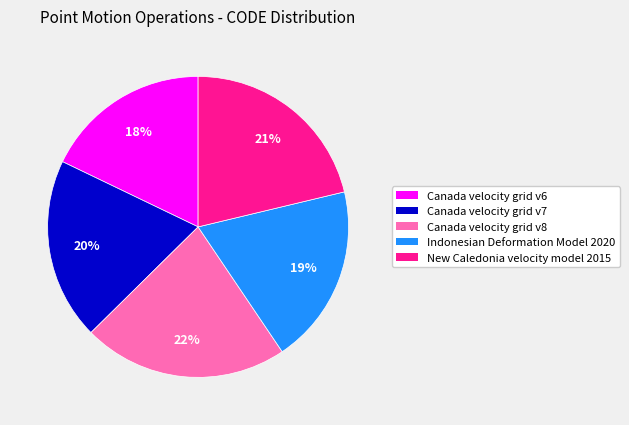

How many slices are in this pie chart?

5